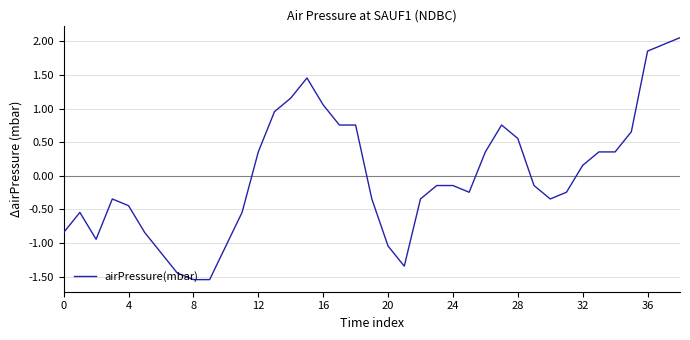

What is the difference between the maximum and minimum values?

3.6